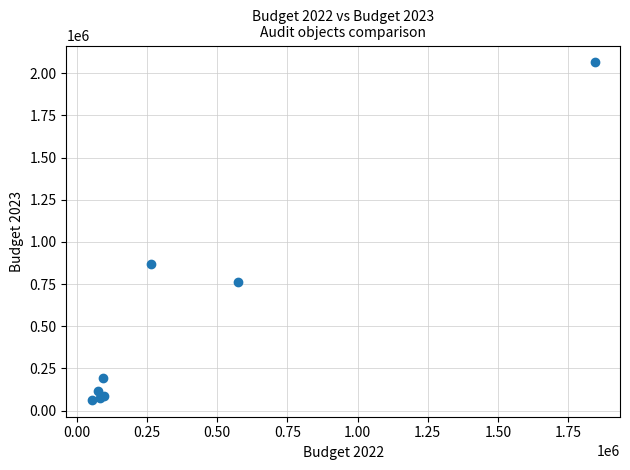

What Y value in the scatter plot is closest to 1063966?

866609.8